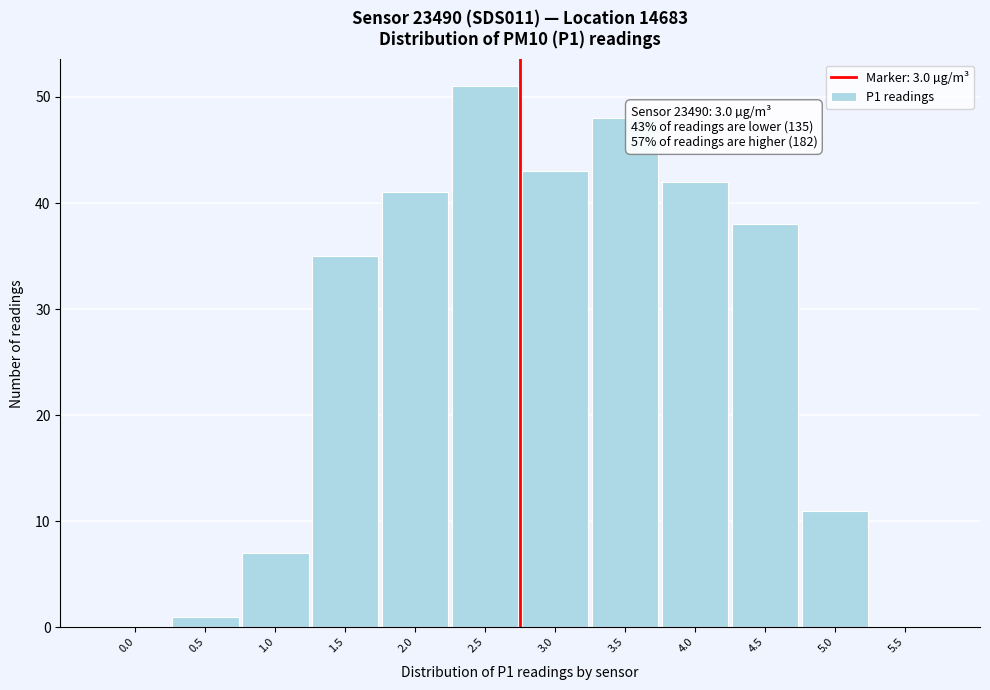

Reading left to right, list all the values displayed in this chart.

0.0=0	0.5=1	1.0=7	1.5=35	2.0=41	2.5=51	3.0=43	3.5=48	4.0=42	4.5=38	5.0=11	5.5=0